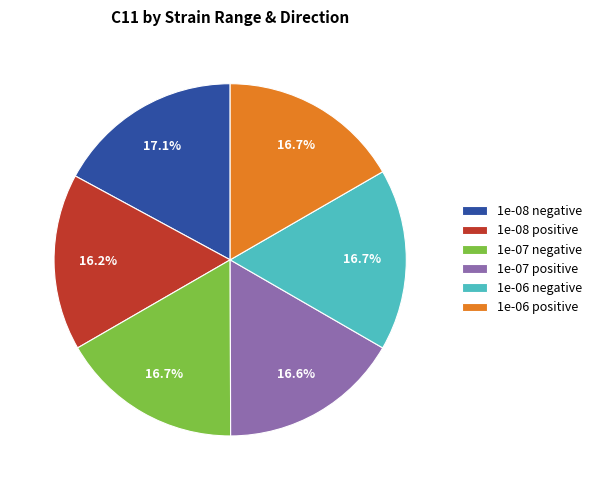

True or false: 1e-08 negative accounts for 17% of the total.

True